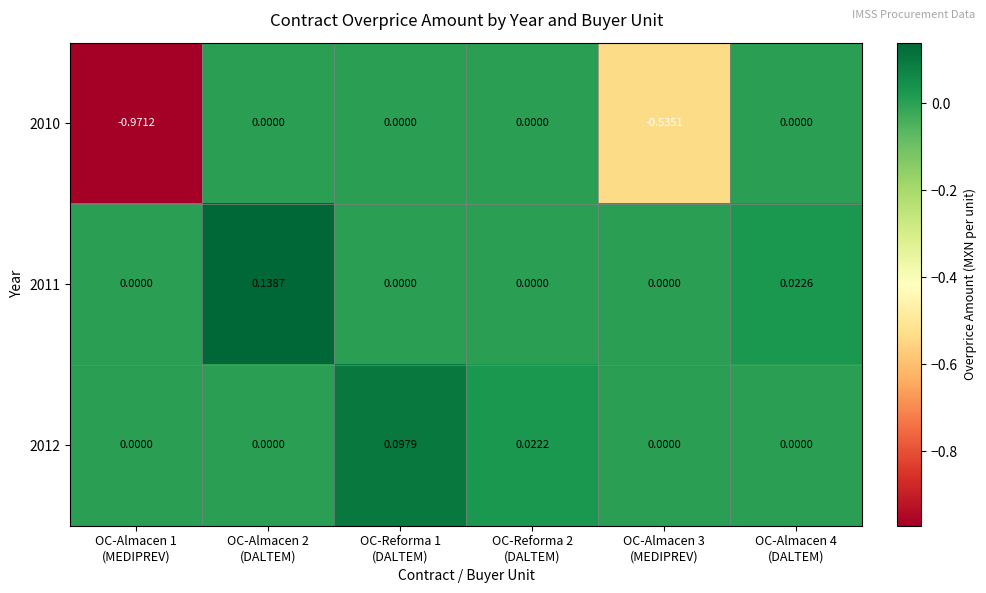

How many data points in 2011 are above 0?

2